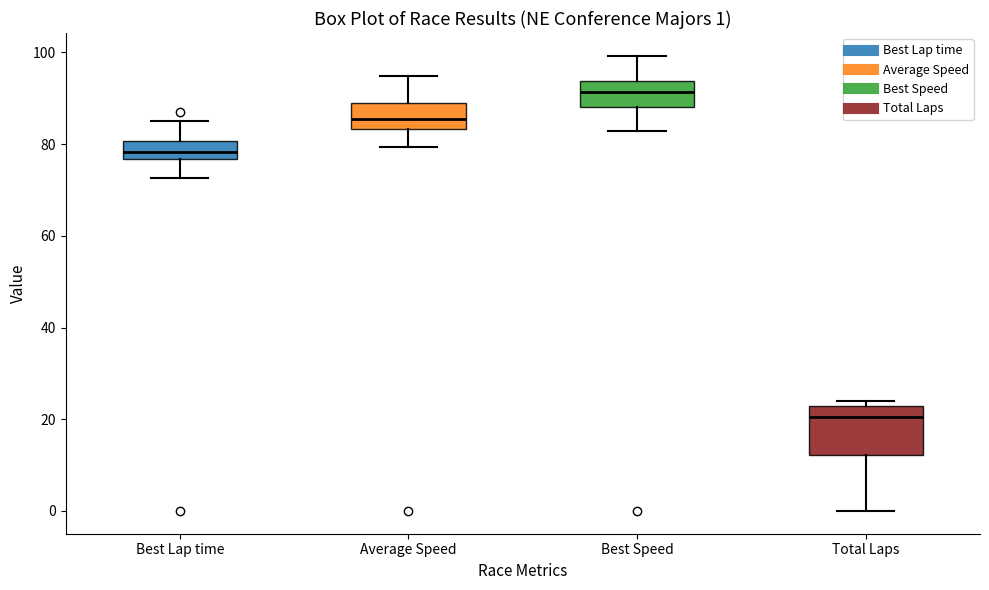

Which box's median line is the highest?

Best Speed